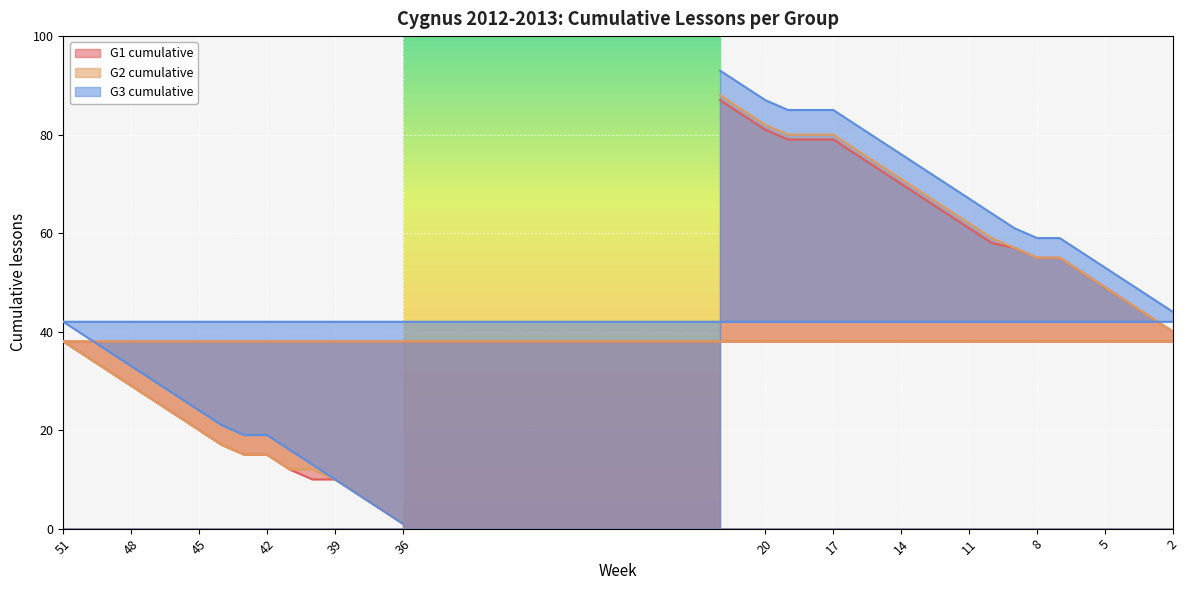

At which category is the sum across all series the highest?

22